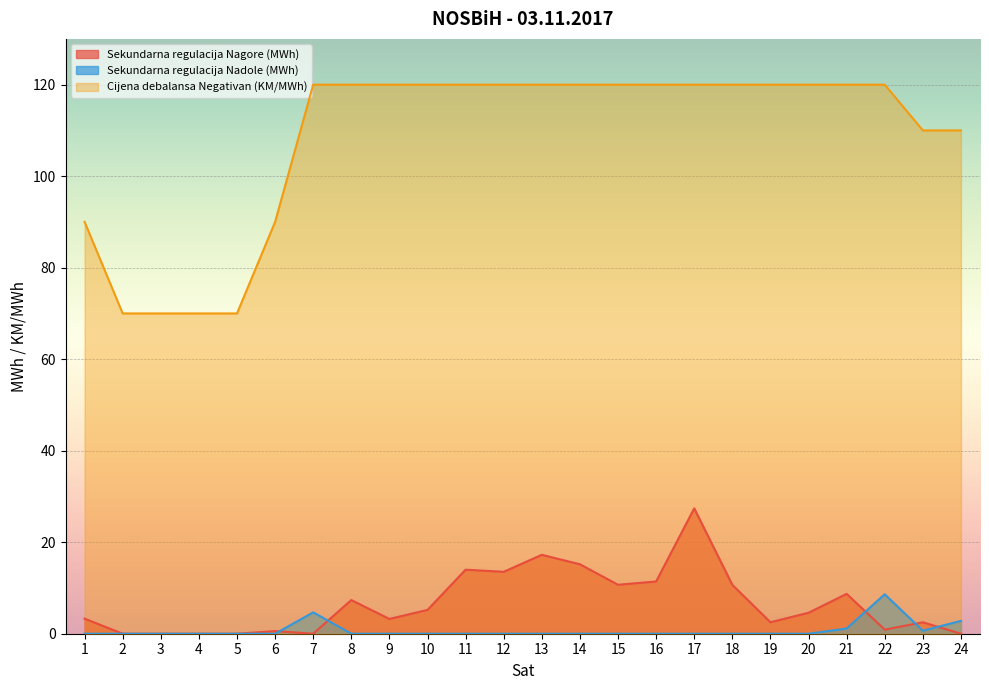

Rank the series at 20 from highest to lowest value.

Cijena debalansa Negativan (KM/MWh), Sekundarna regulacija Nagore (MWh), Sekundarna regulacija Nadole (MWh)